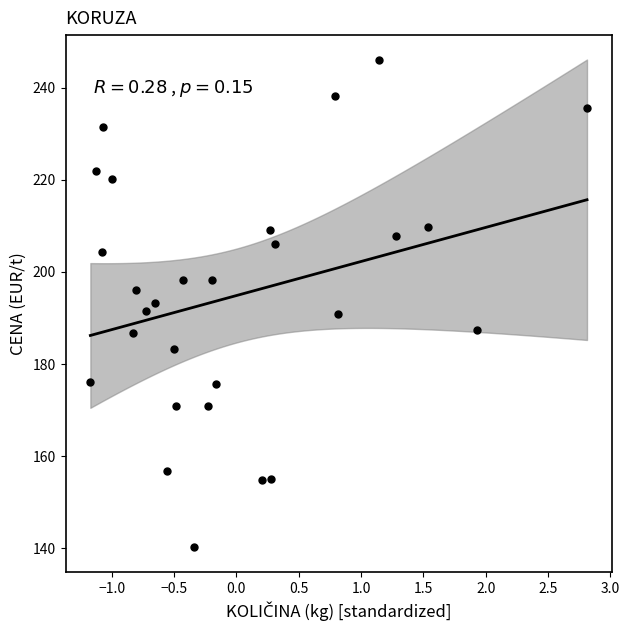

What is the range of Y values (max minus min)?

105.8